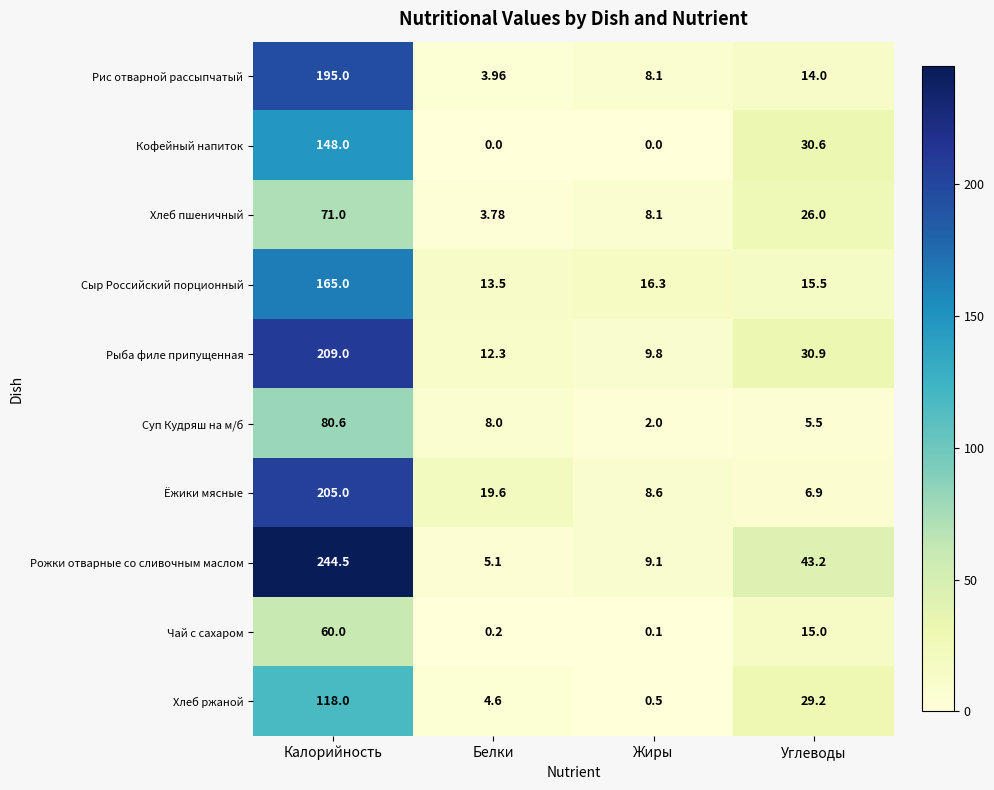

List the series in order of their peak value, lowest first.

Чай с сахаром, Хлеб пшеничный, Суп Кудряш на м/б, Хлеб ржаной, Кофейный напиток, Сыр Российский порционный, Рис отварной рассыпчатый, Ёжики мясные, Рыба филе припущенная, Рожки отварные со сливочным маслом